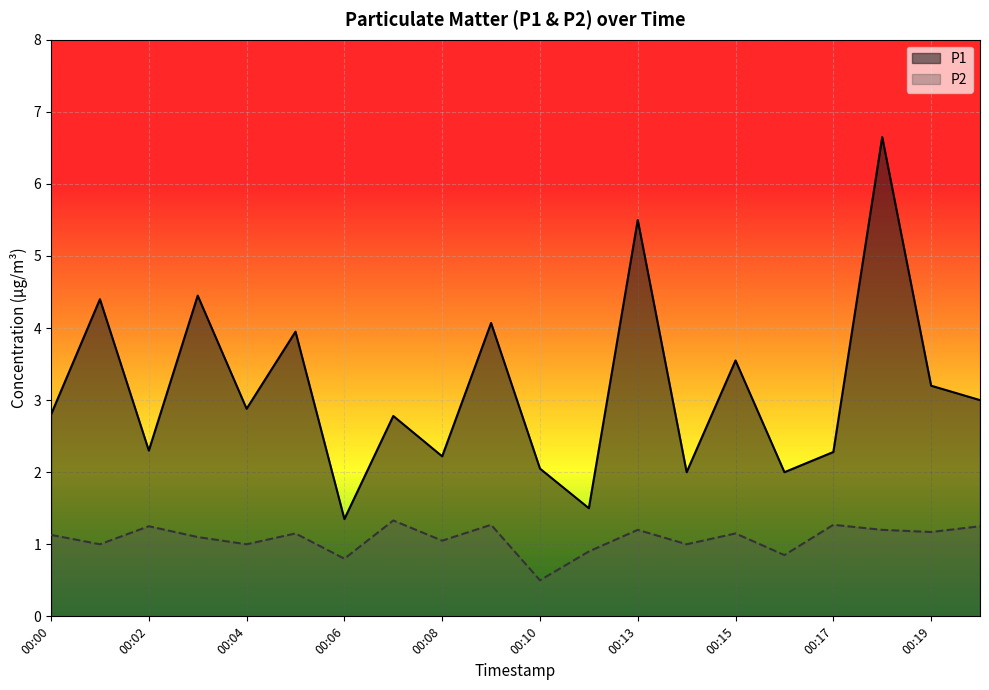

Read the P2 value at 00:00.

1.1